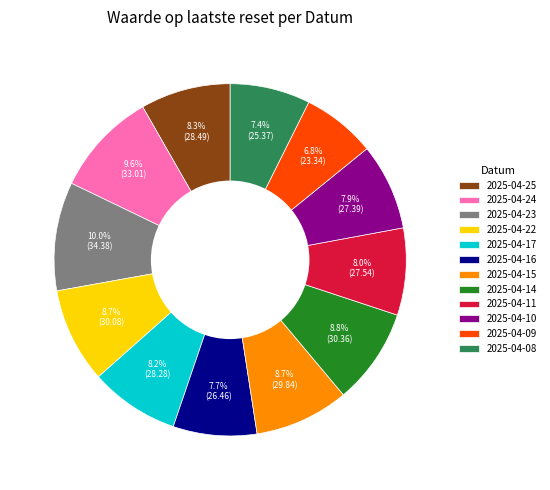

Is there a majority slice in this chart?

No